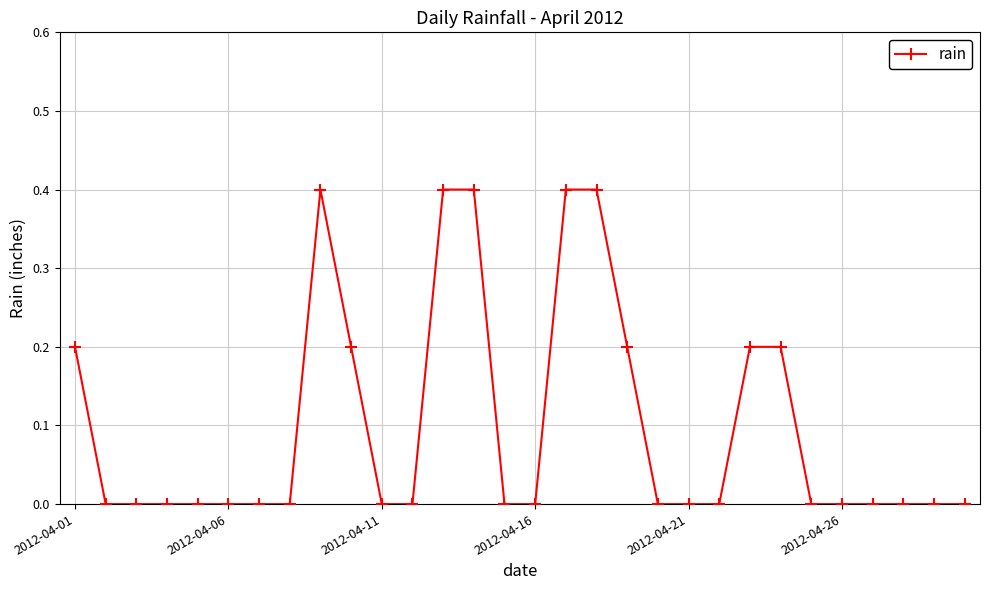

What is the value of the 23rd point from the left?

0.2